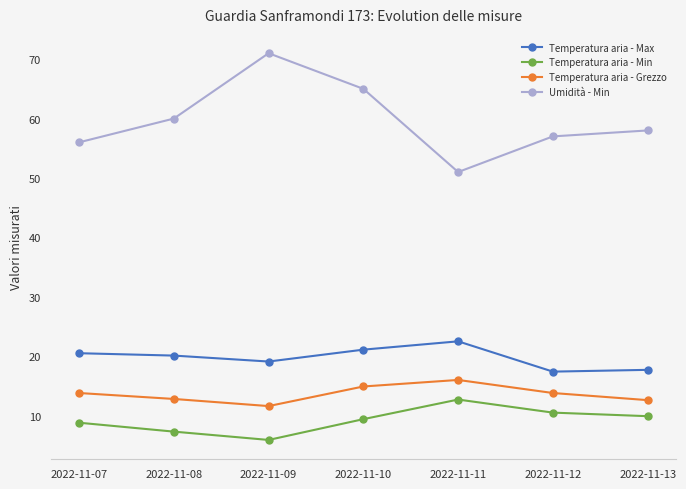

What is the minimum value shown in the chart?

5.9